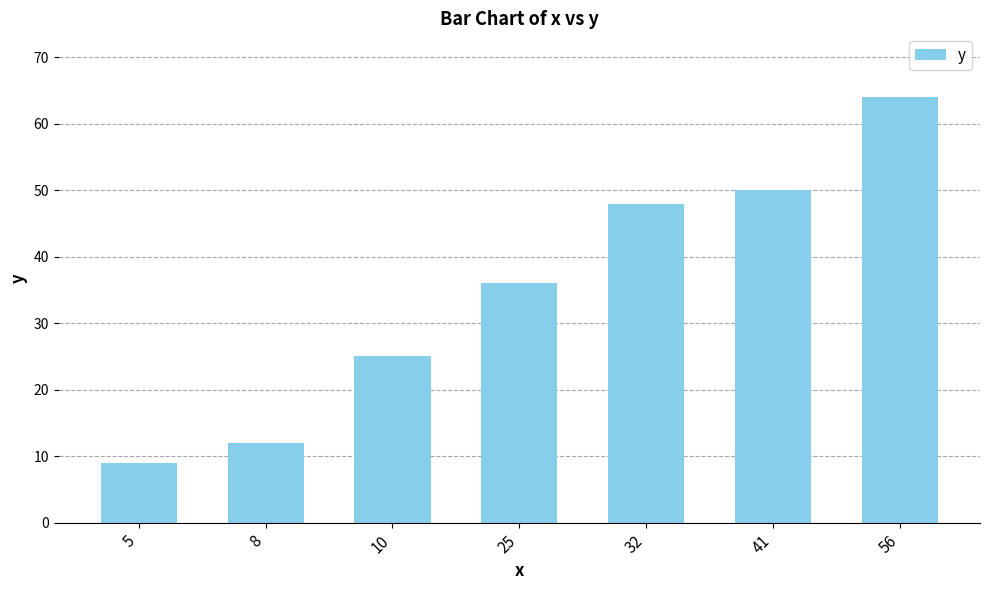

Reading left to right, list all the values displayed in this chart.

5=9	8=12	10=25	25=36	32=48	41=50	56=64